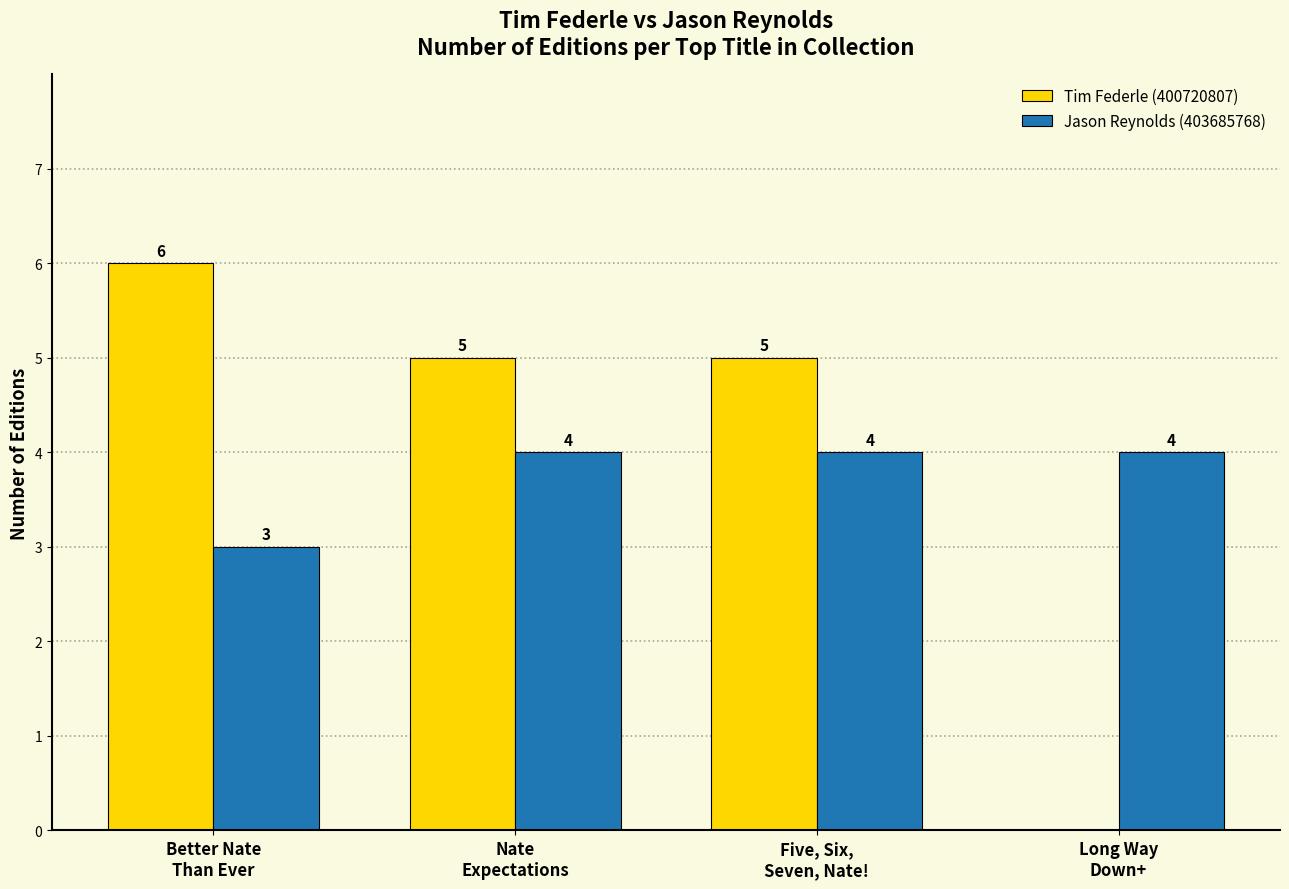

Reading left to right, what are all the values shown in this chart?

Tim Federle (400720807): 6	5	5	0
Jason Reynolds (403685768): 3	4	4	4